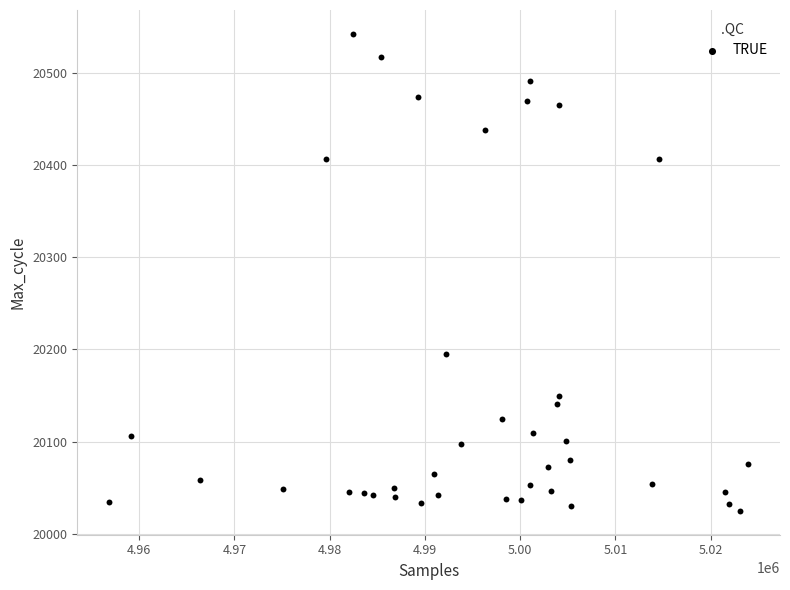

What is the range of X values (max minus min)?

67076